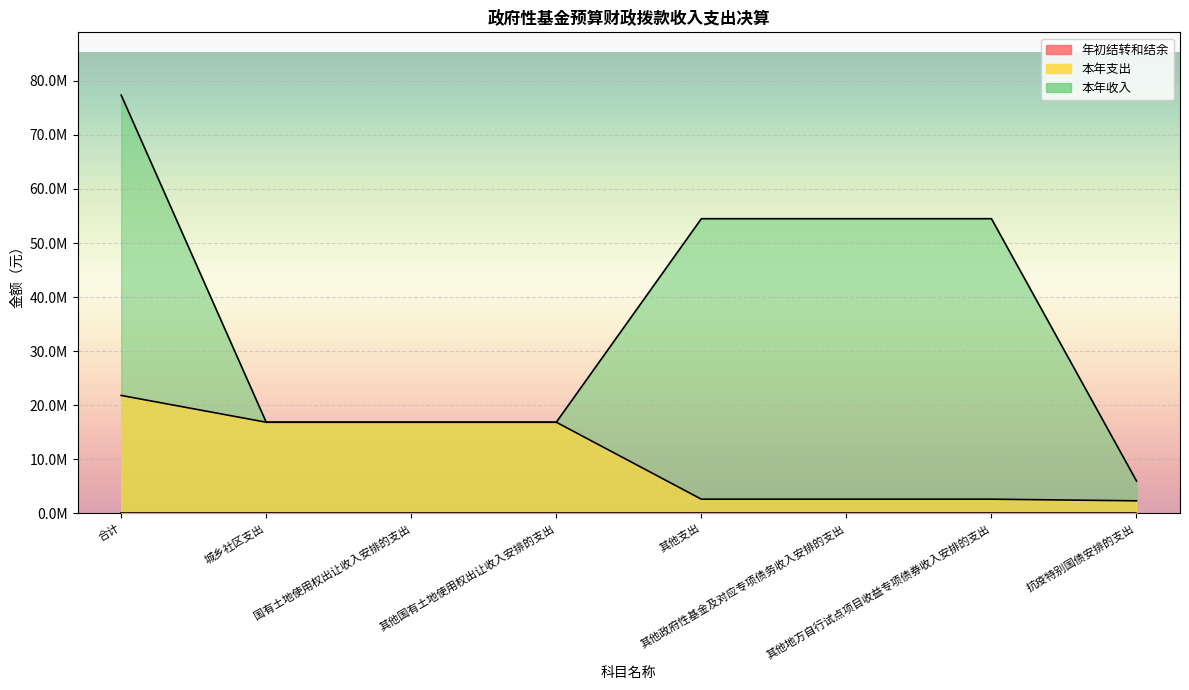

Reading right to left, transcribe all the data shown in this chart.

本年支出: 2326990.0	2627580.0	2627580.0	2627580.0	16861320.0	16861320.0	16861320.0	21815890.0
本年收入: 6000000.0	54500000.0	54500000.0	54500000.0	16861320.0	16861320.0	16861320.0	77361320.0